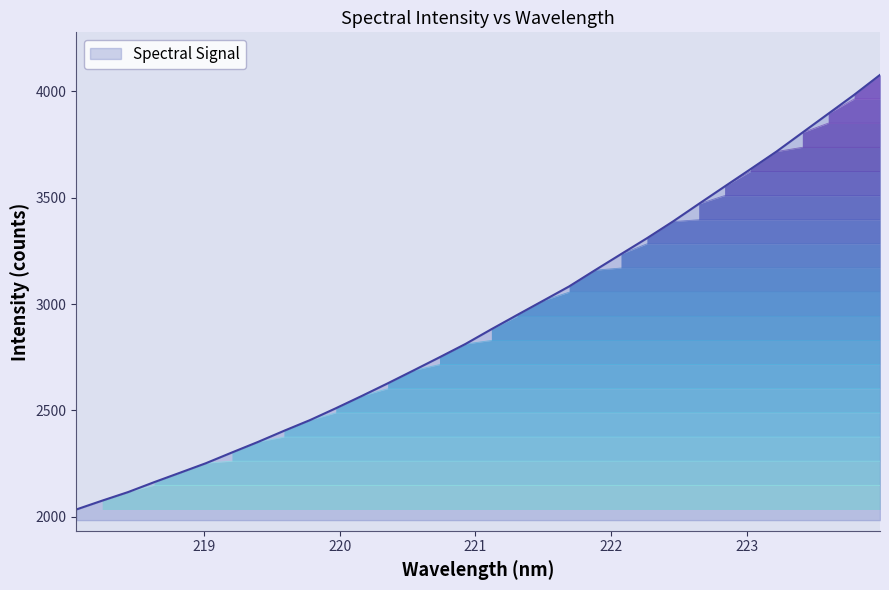

Count the number of categories in the chart.

32